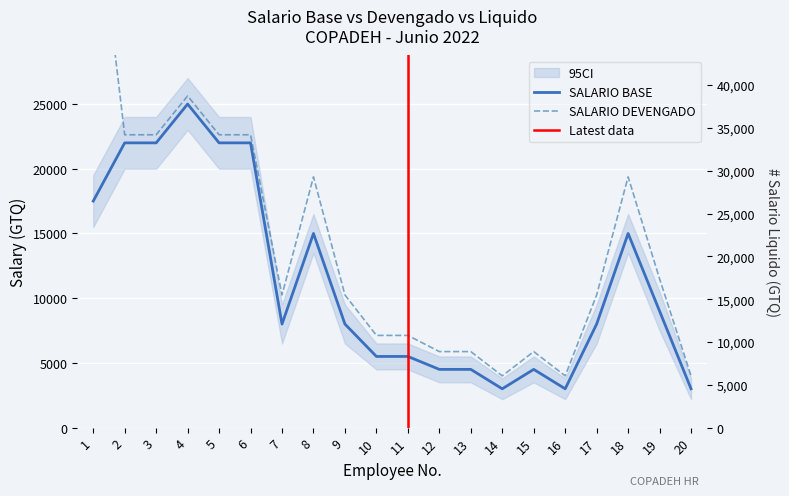

True or false: SALARIO BASE has a value of 9374 at 8.

False